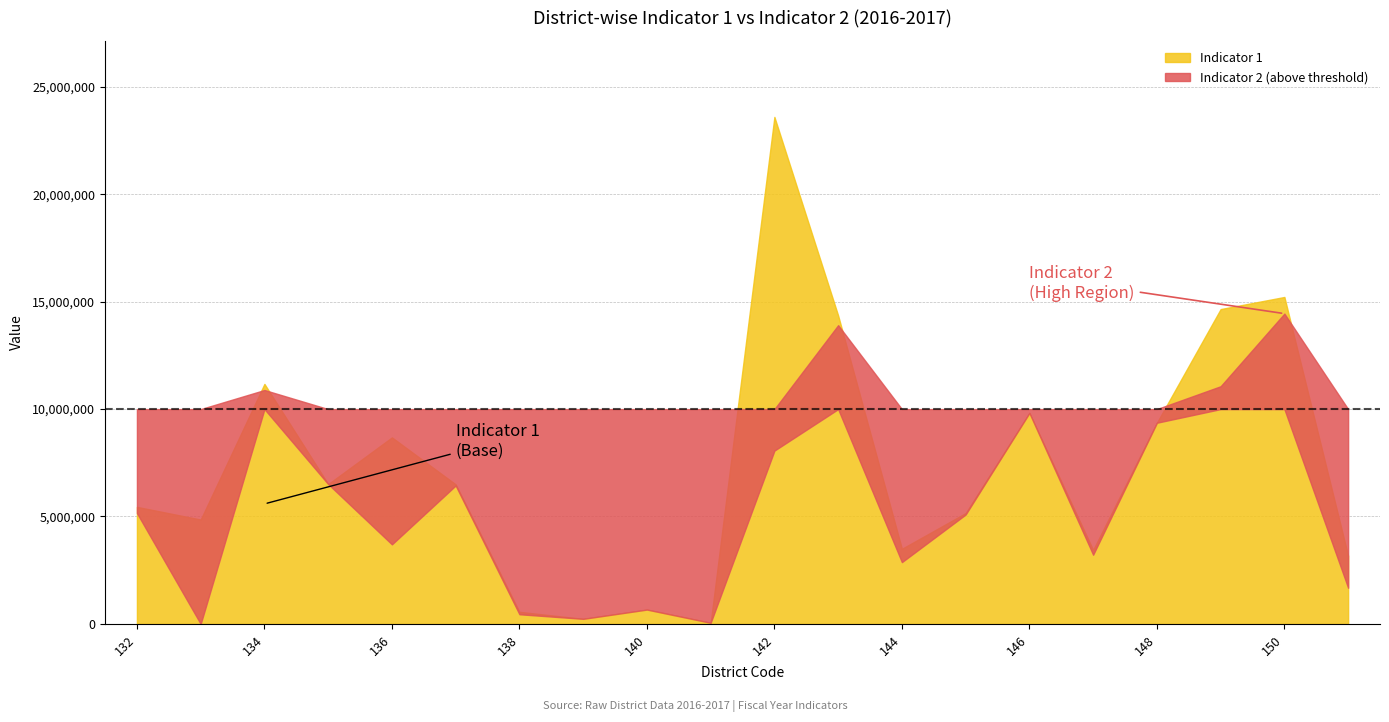

At which label does Indicator 1 first exceed 6496112?

134